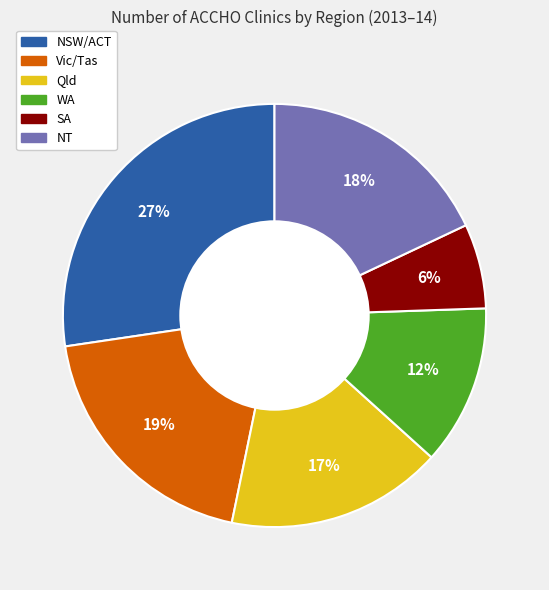

Combined, do Vic/Tas and NSW/ACT account for over 50%?

No